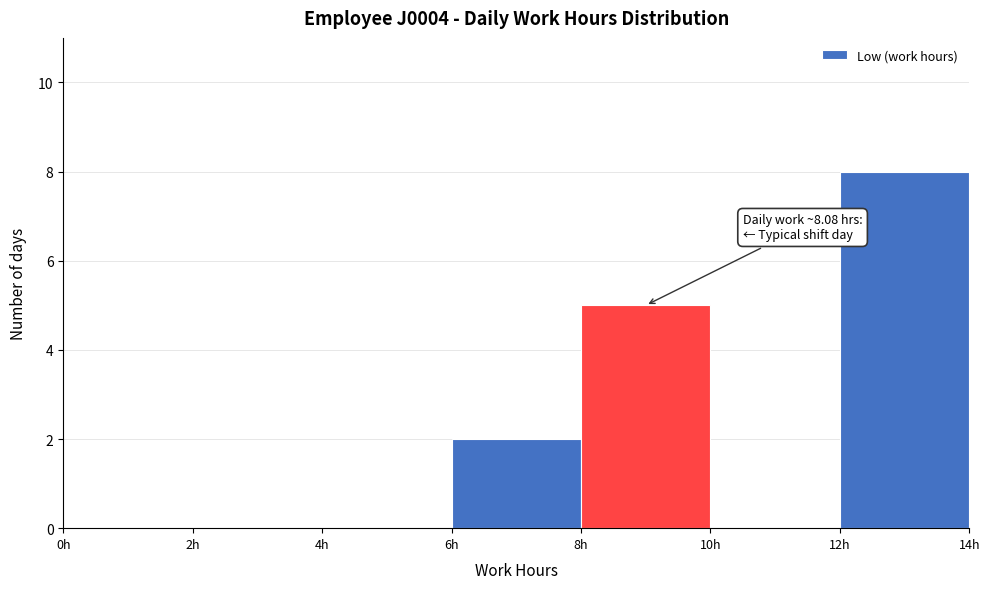

Over which range of the x-axis is the bar tallest?

12 to 14